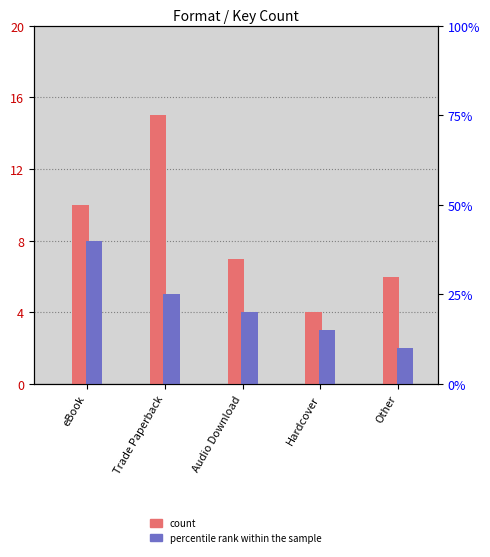

Which category has the highest value across all series?

Trade Paperback